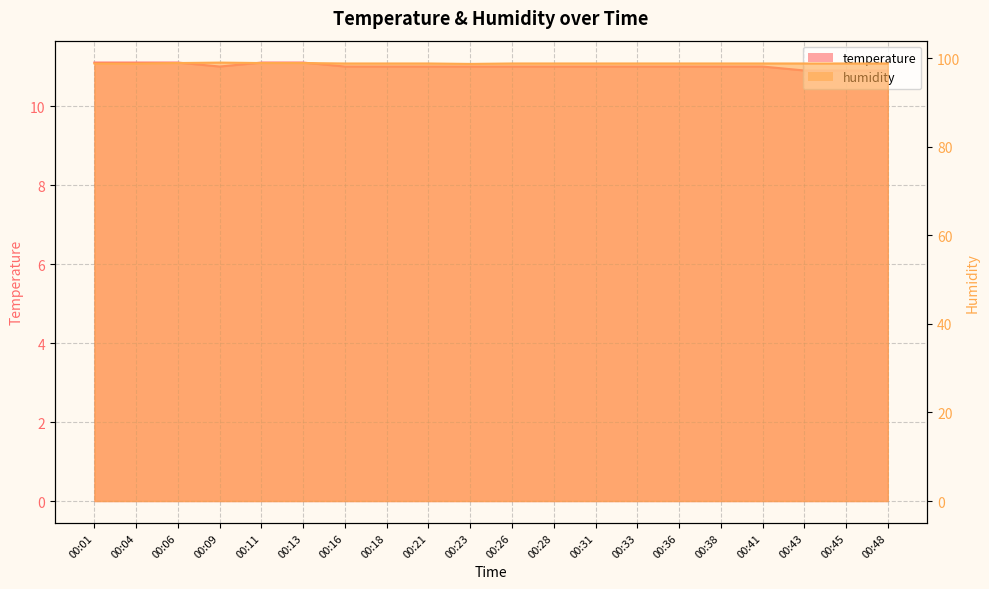

At how many categories does at least one series exceed 27?

20